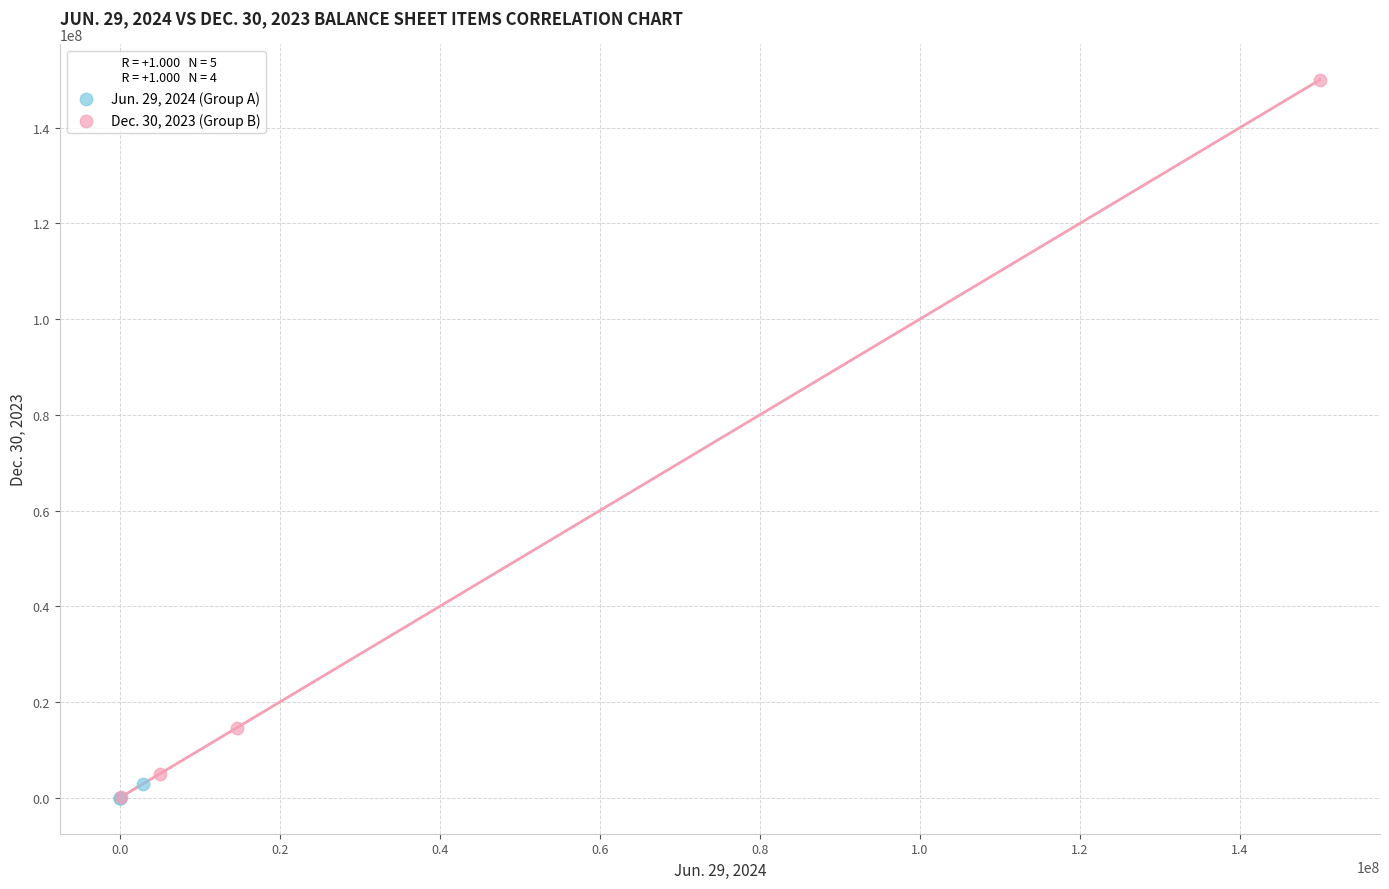

Which series reaches the maximum Y coordinate?

Dec. 30, 2023 (Group B)